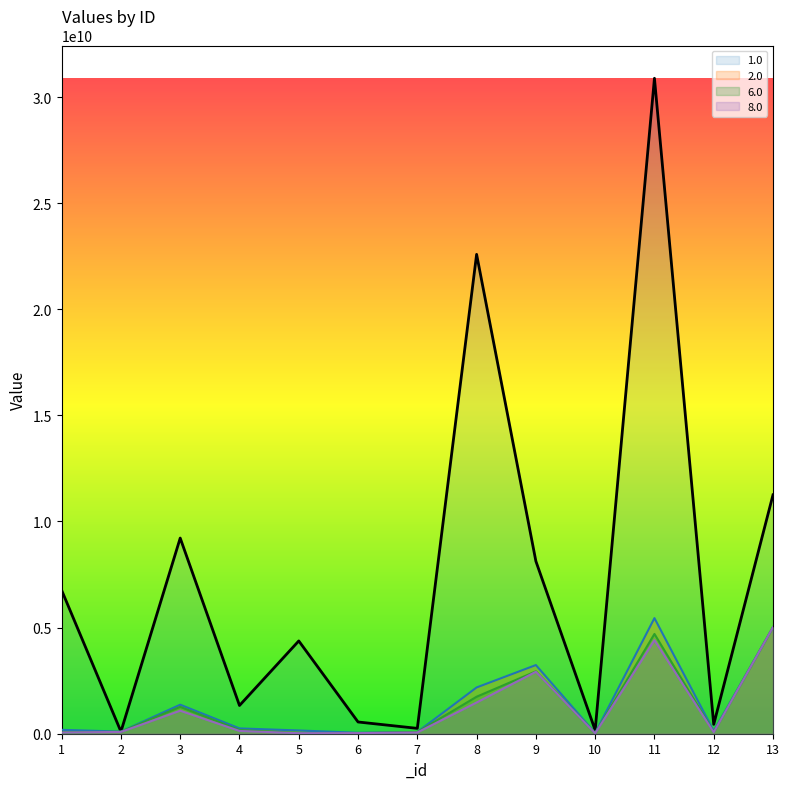

Which series has the widest spread of values?

1.0